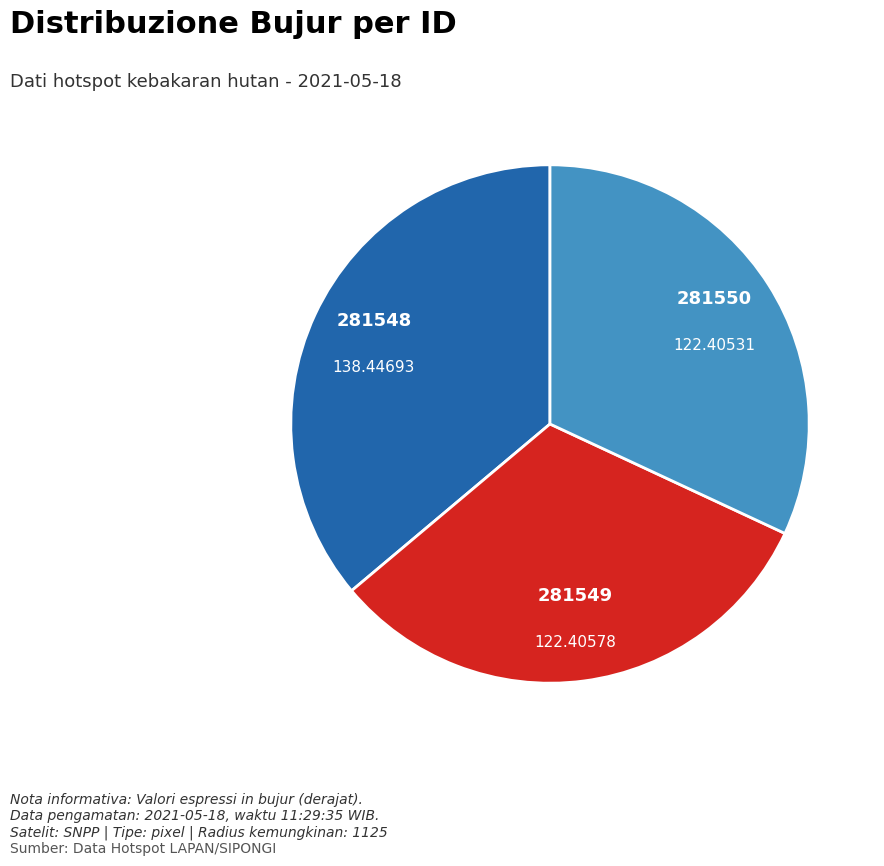

Which slice is the largest?

281548